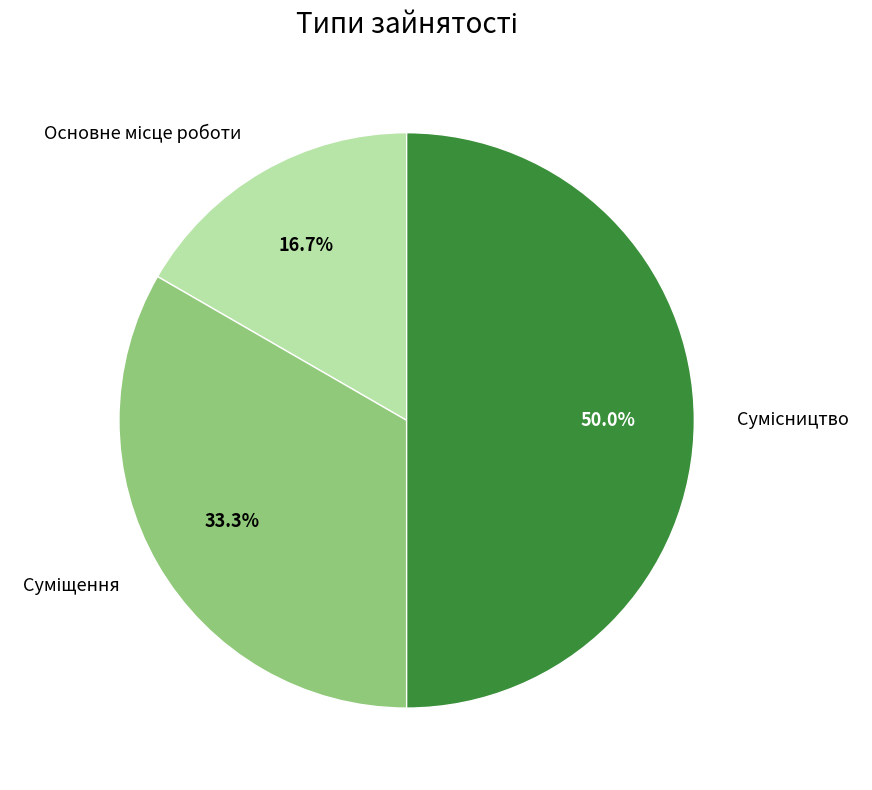

How many slices are in this pie chart?

3